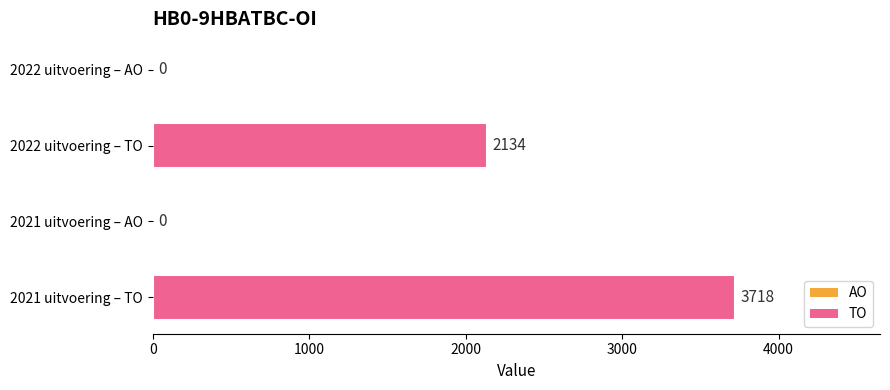

What value does the data have at 2022 uitvoering – TO, to the nearest 50?

2150